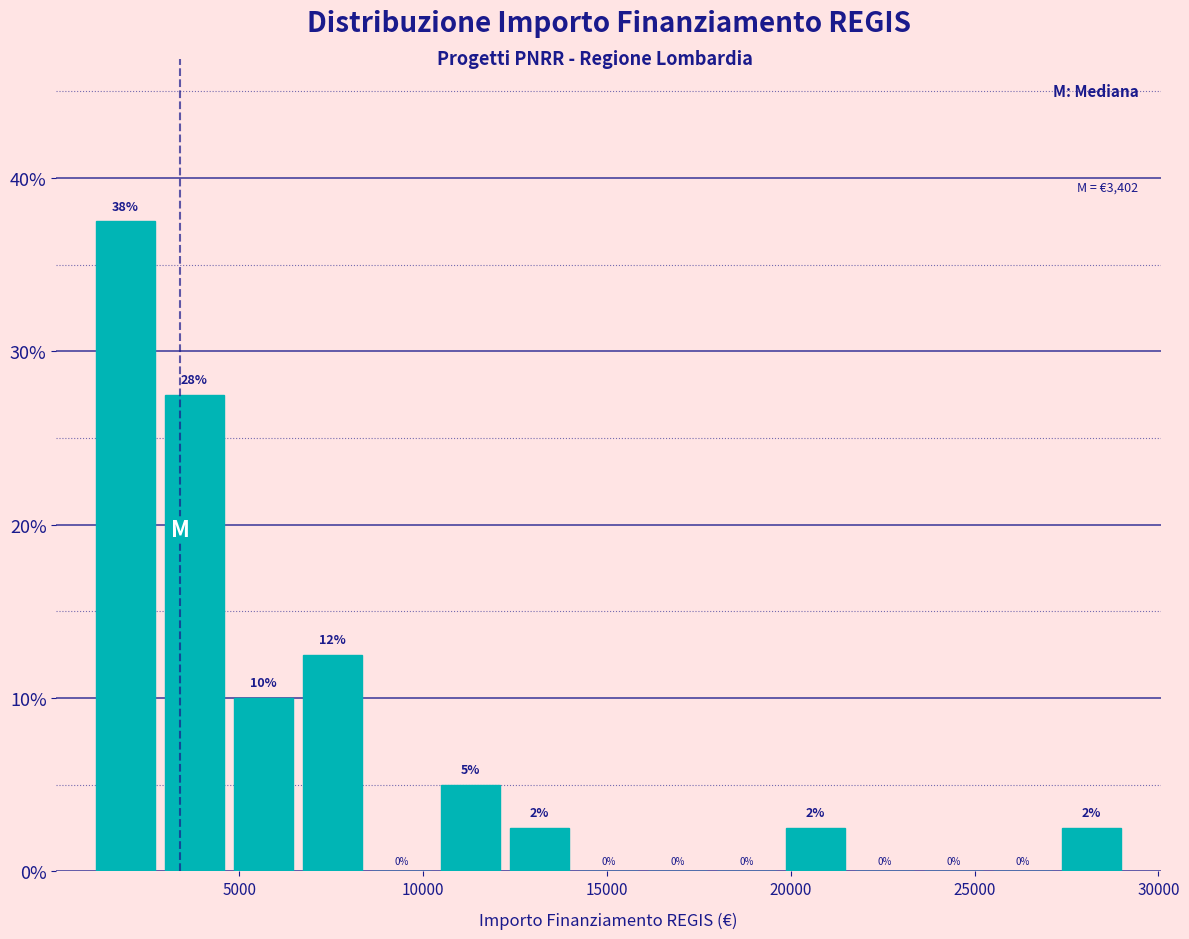

Around what value on the x-axis is the tallest bar? Give the approximate position of its centre, as read against the axis.

2000